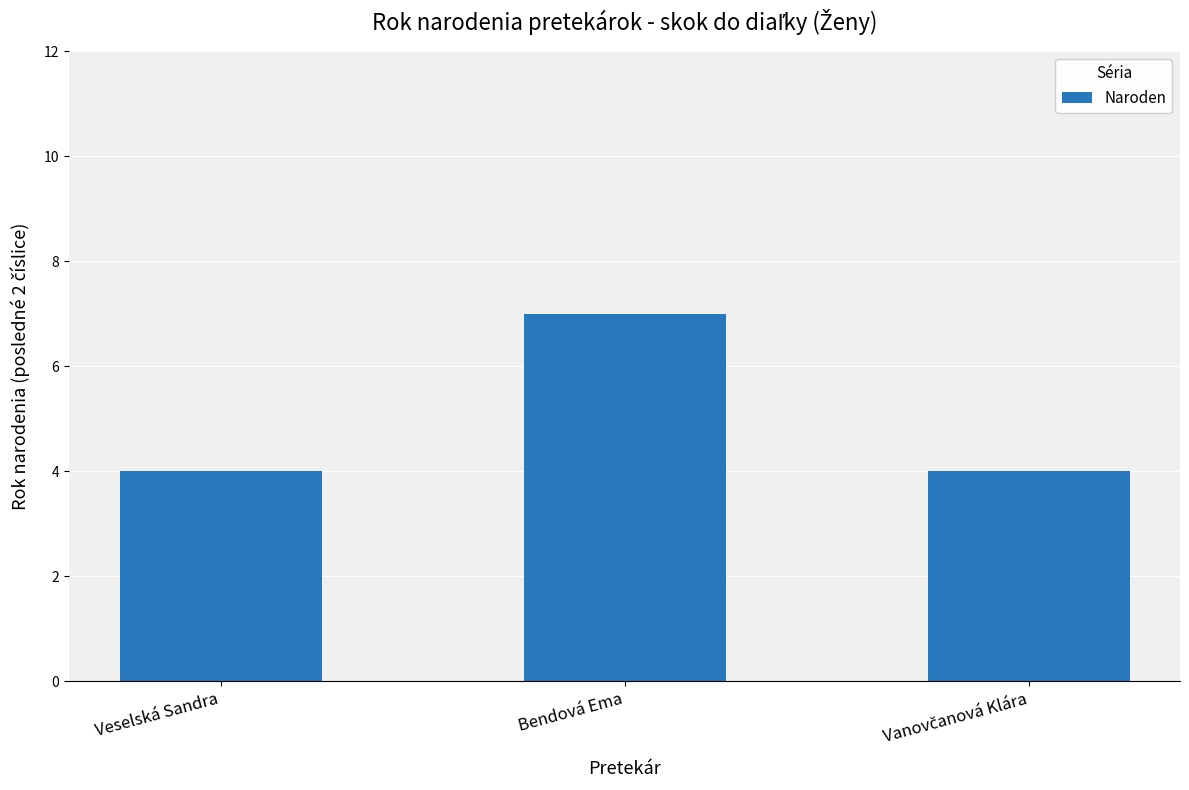

What is the change in value from Veselská Sandra to Bendová Ema?

+3